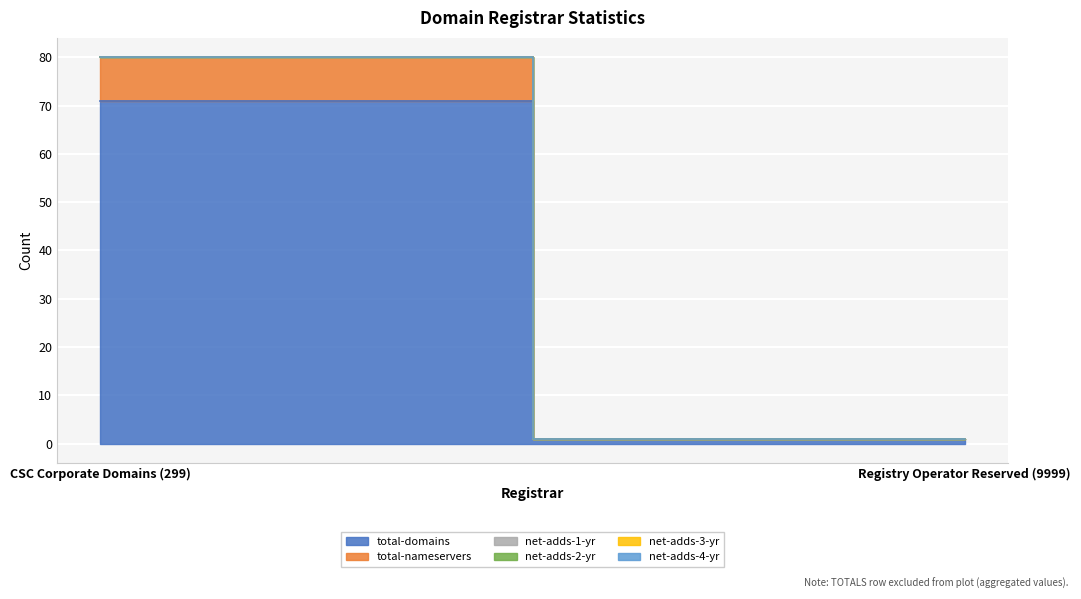

Reading right to left, extract all data points from this chart.

total-domains: Registry Operator Reserved (9999)=1	CSC Corporate Domains (299)=71
total-nameservers: Registry Operator Reserved (9999)=0	CSC Corporate Domains (299)=9
net-adds-1-yr: Registry Operator Reserved (9999)=0	CSC Corporate Domains (299)=0
net-adds-2-yr: Registry Operator Reserved (9999)=0	CSC Corporate Domains (299)=0
net-adds-3-yr: Registry Operator Reserved (9999)=0	CSC Corporate Domains (299)=0
net-adds-4-yr: Registry Operator Reserved (9999)=0	CSC Corporate Domains (299)=0